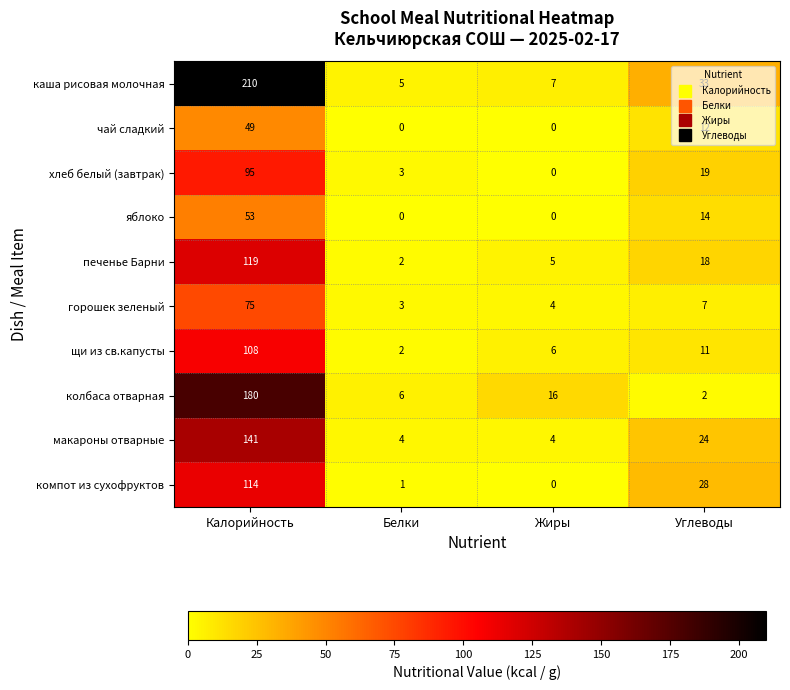

Is it true that щи из св.капусты equals 2 at Жиры?

False